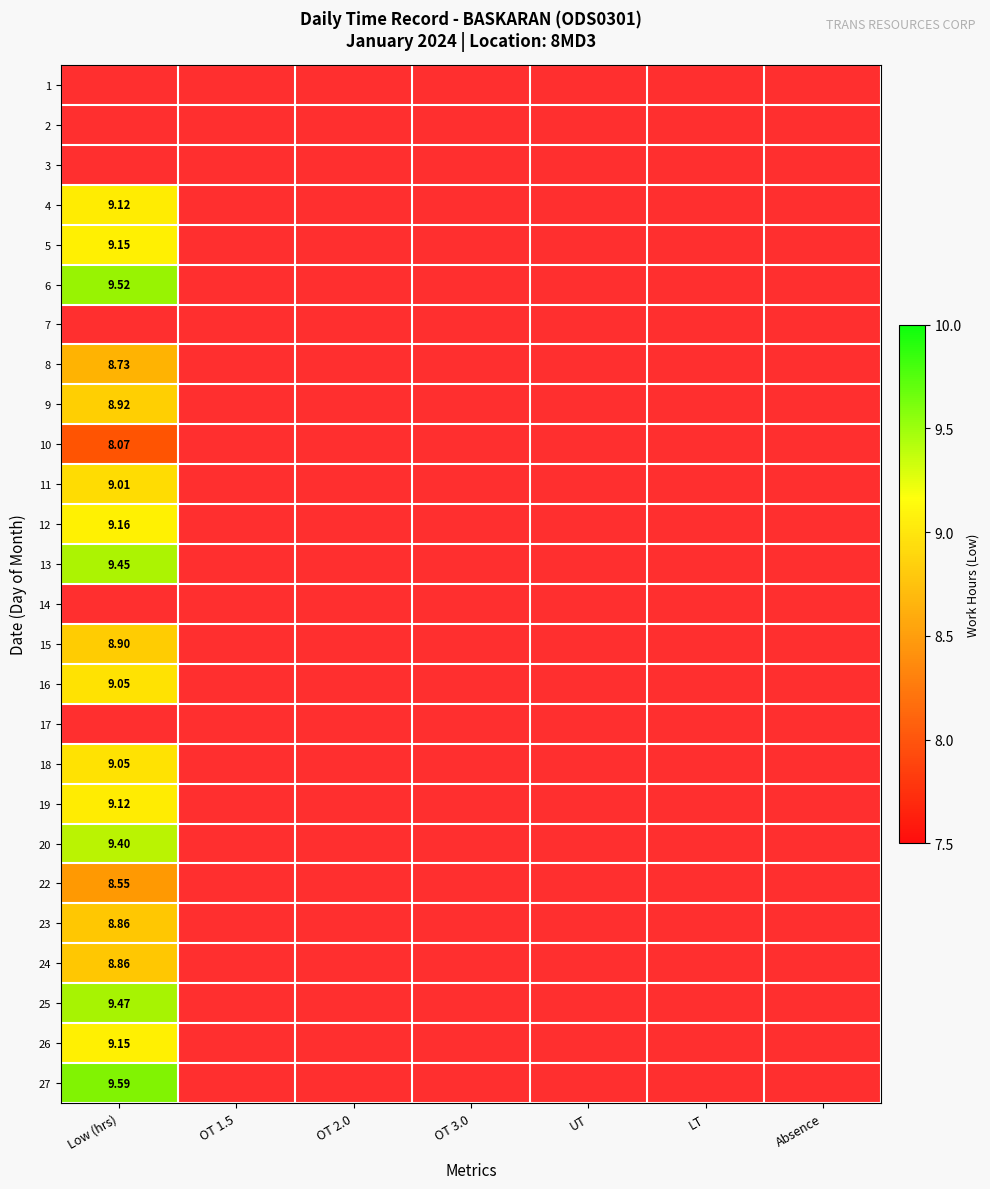

What is the maximum value for 22?

8.6